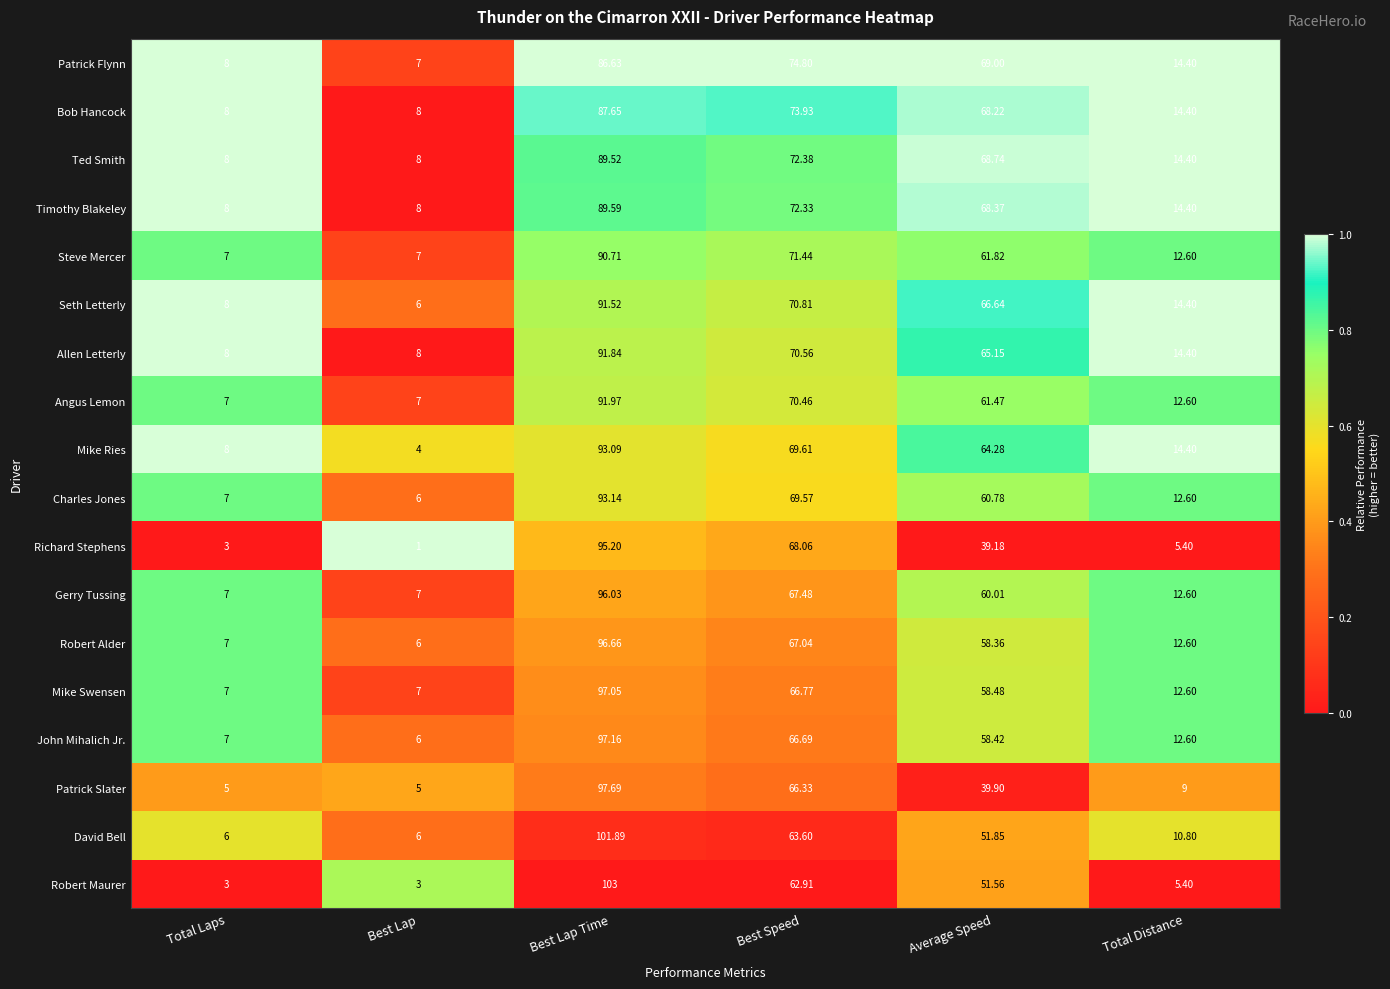

At which category is the sum across all series the highest?

Best Lap Time